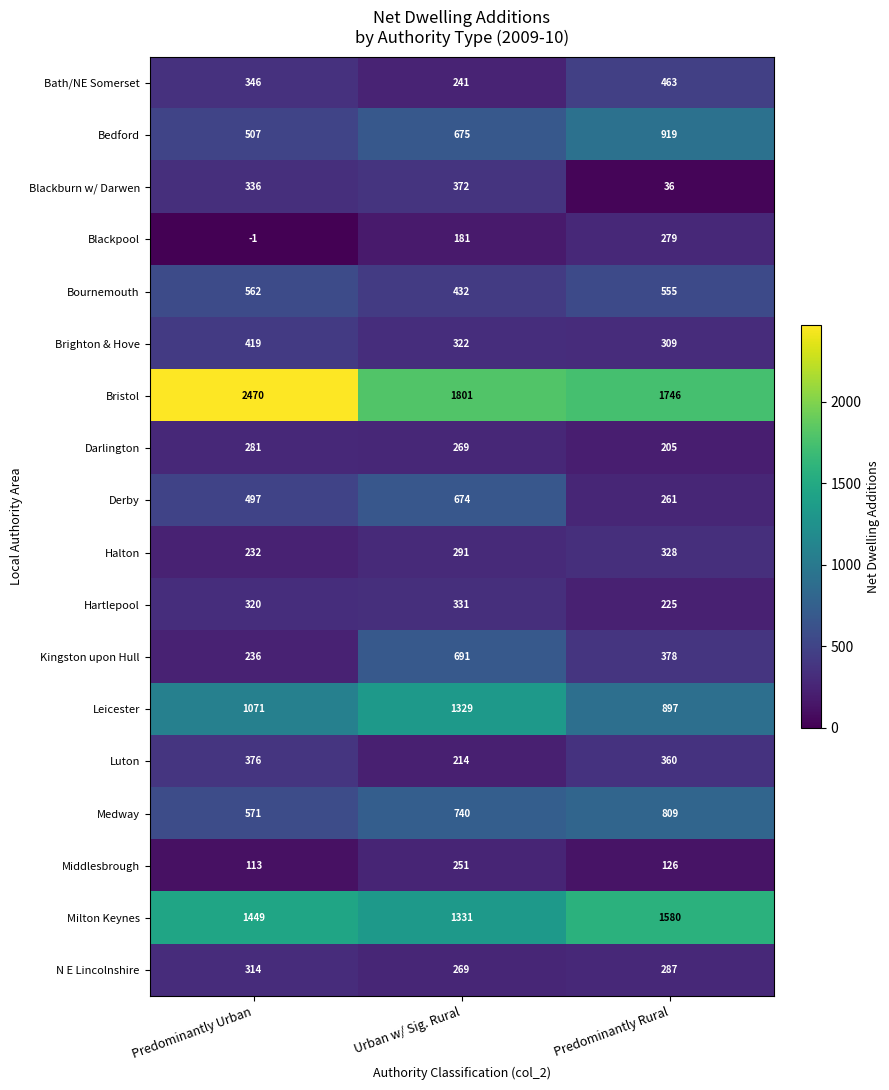

The Blackpool series shows -1 at Predominantly Urban. True or false?

True